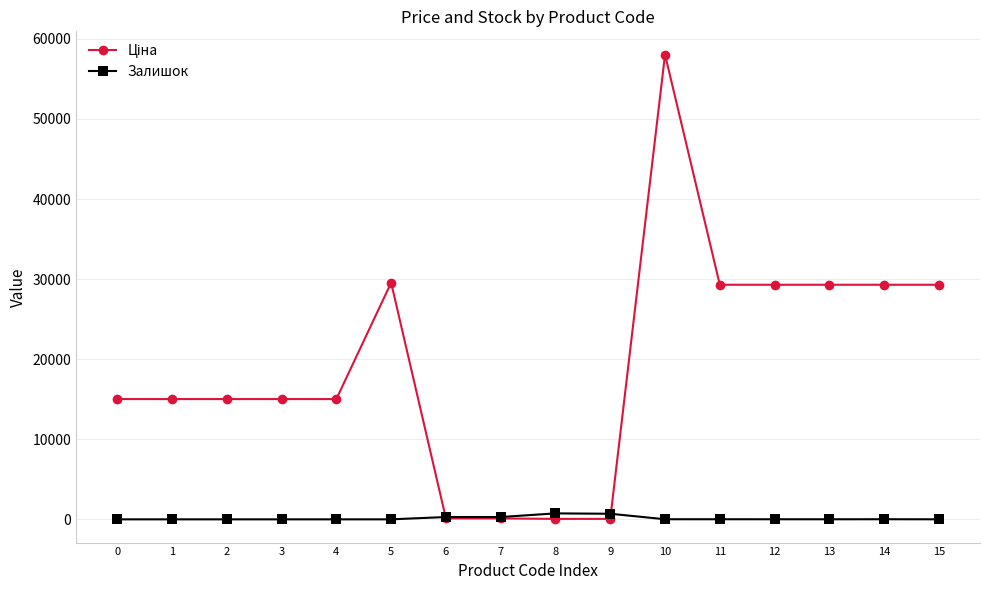

At how many categories does at least one series exceed 29027?

7